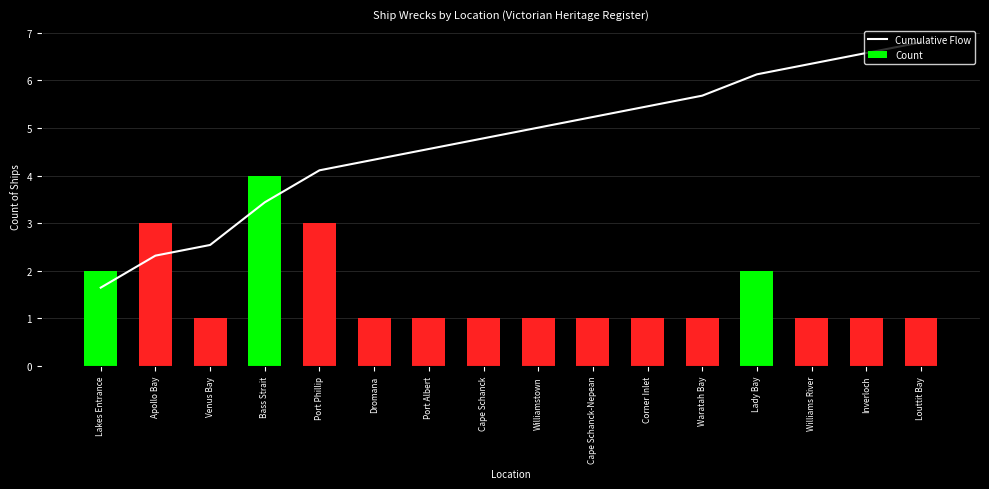

Which series has the largest total across all categories?

Cumulative Flow